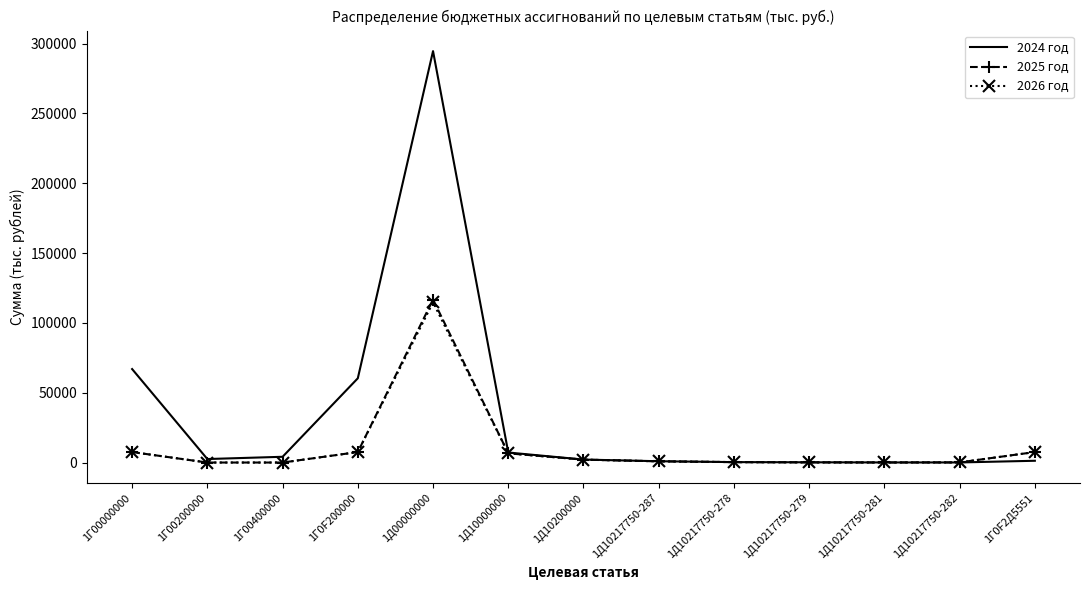

True or false: 2026 год has a value of 114686.3 at 1Д00000000.

True